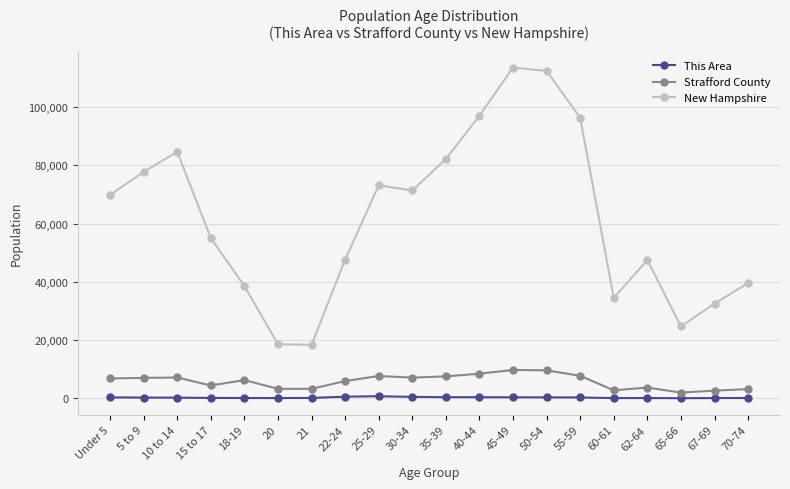

Is the value of New Hampshire at 5 to 9 greater than the value of This Area at 55-59?

Yes